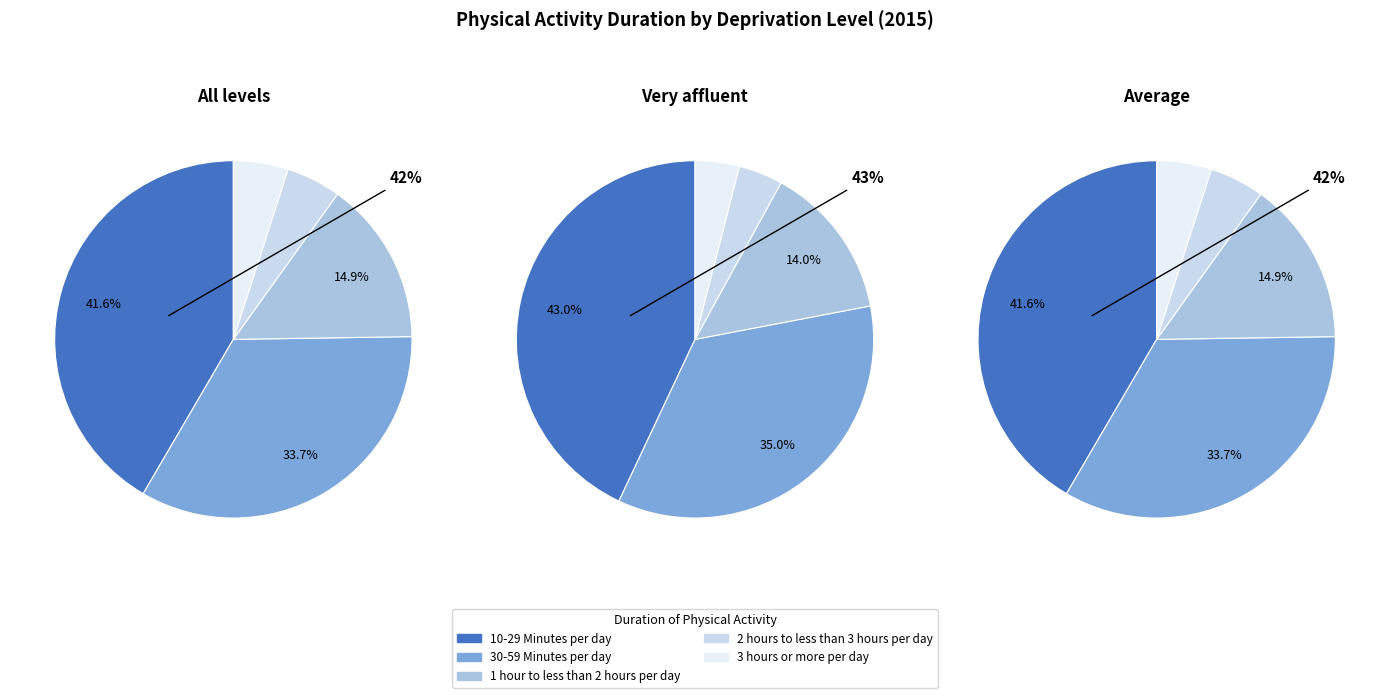

Between 10-29 Minutes per day and 30-59 Minutes per day, which is larger?

10-29 Minutes per day